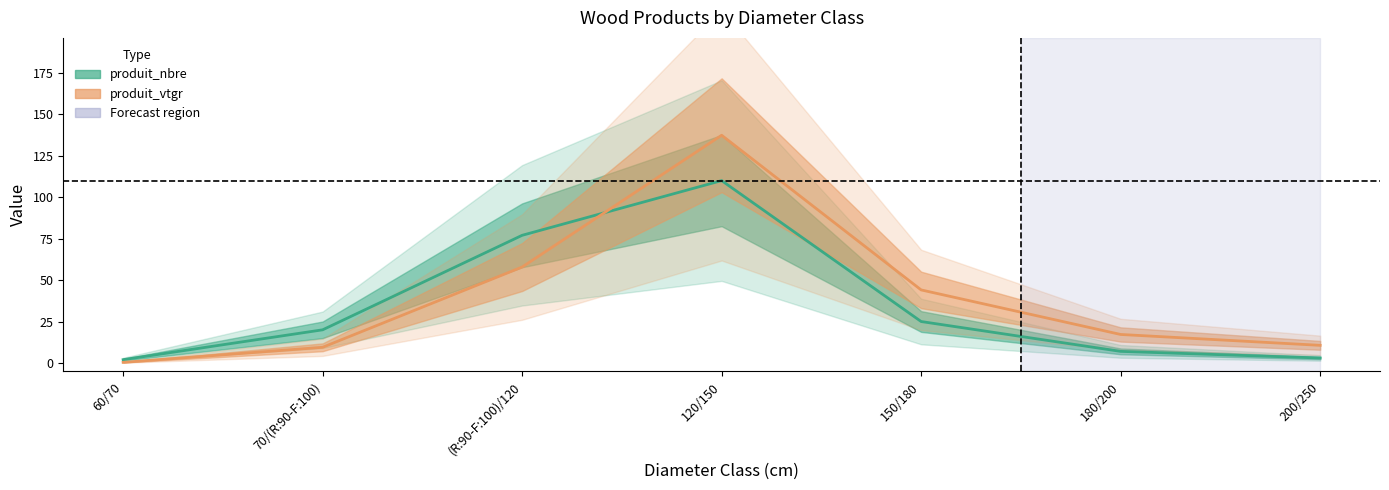

True or false: produit_vtgr and produit_nbre intersect in this chart.

True